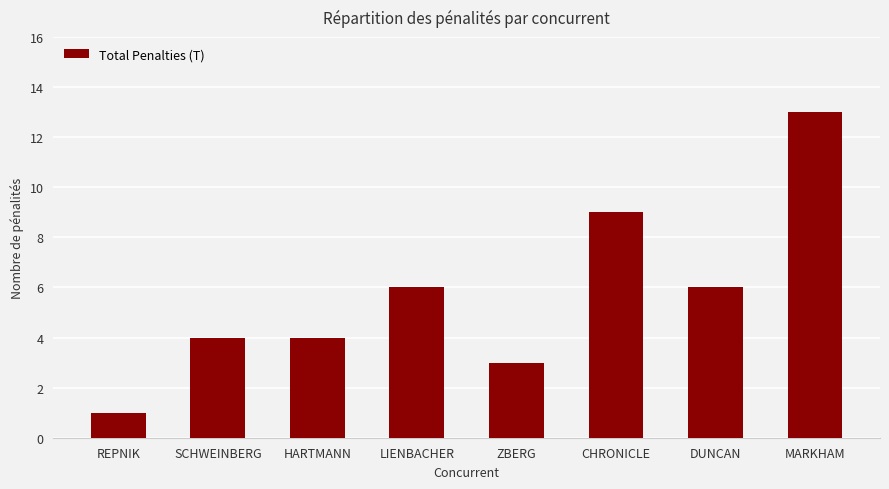

Which category has the highest value across all series?

MARKHAM